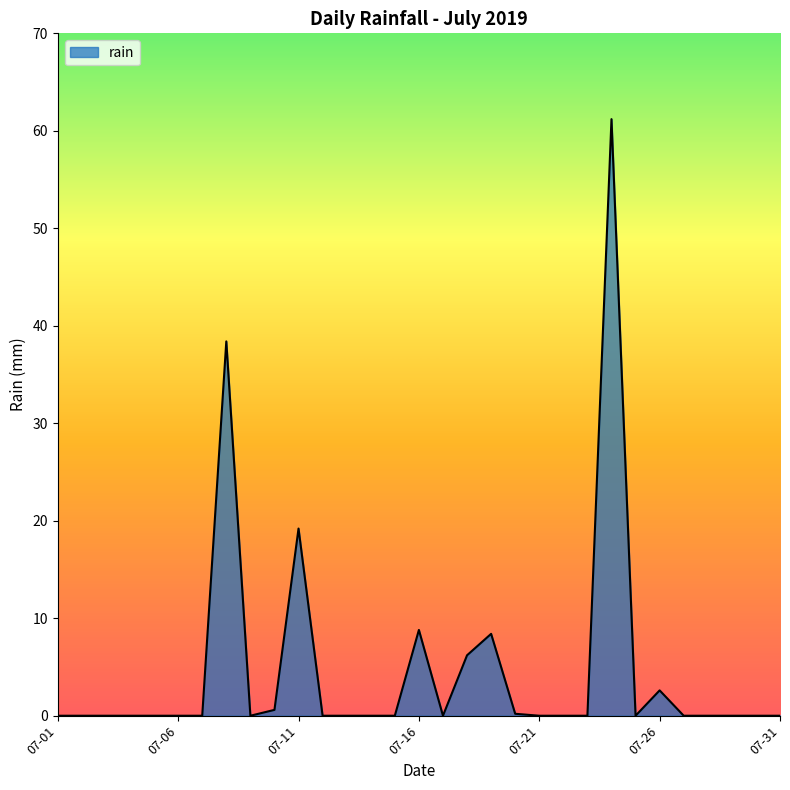

How many categories are shown in the chart?

31